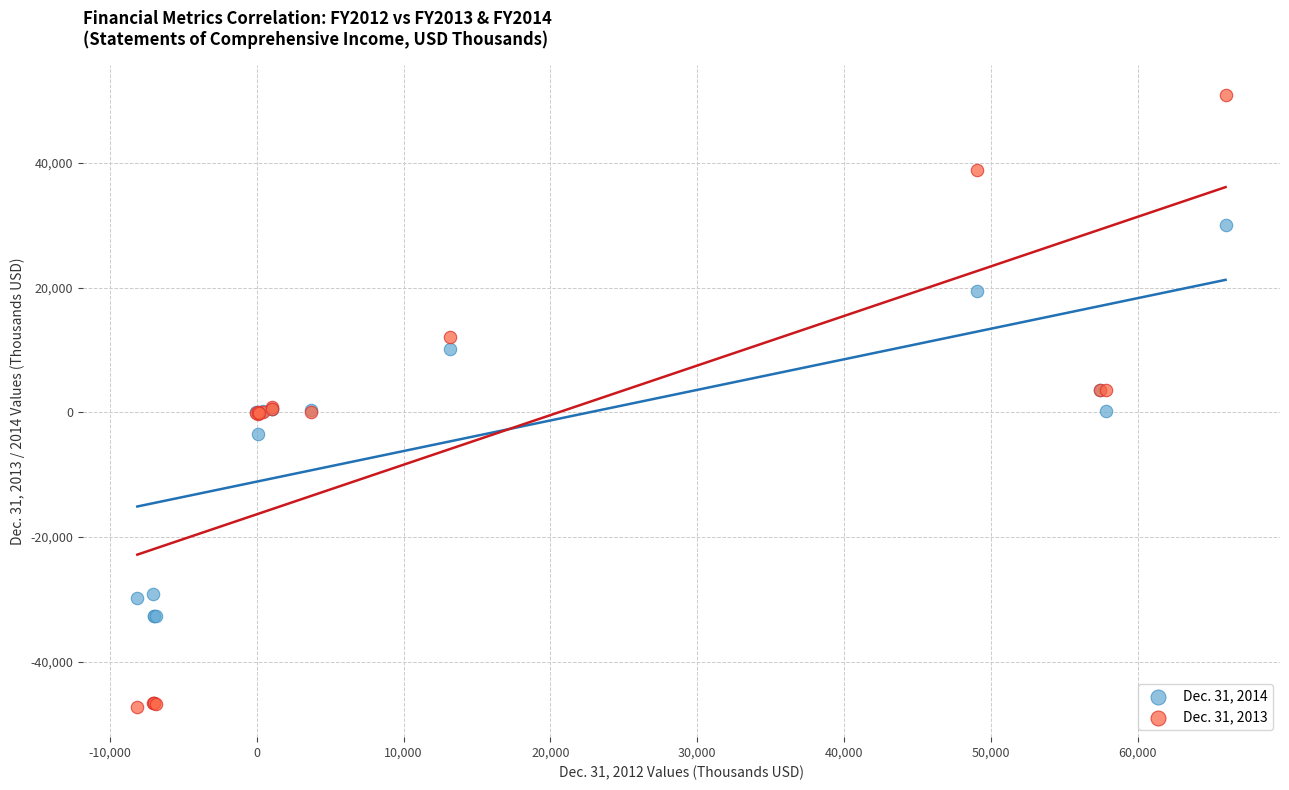

Which series has the largest Y range (max minus min)?

Dec. 31, 2013